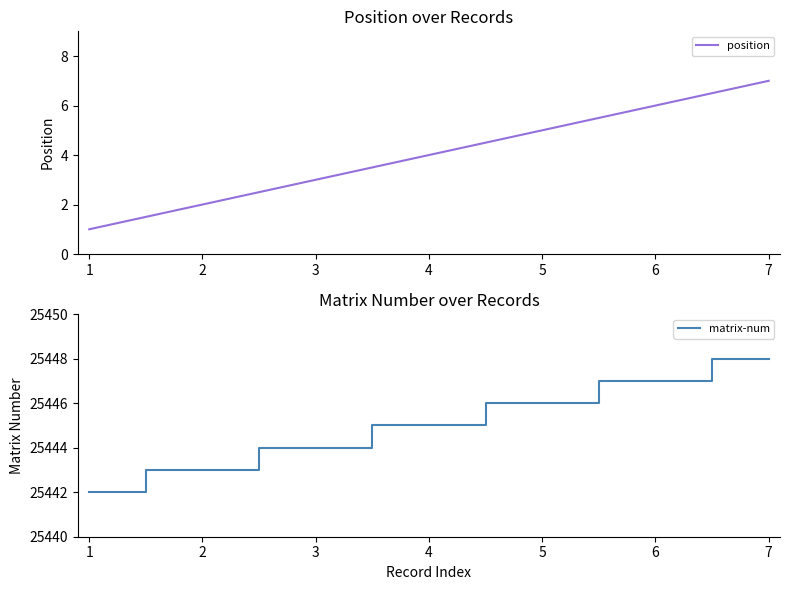

What is the value of the position point at the 2nd from the left?

2